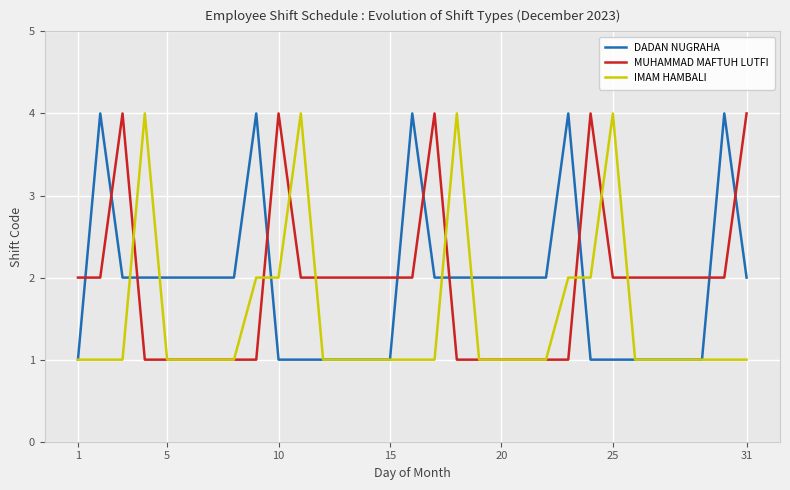

What is the maximum value shown in the chart?

4